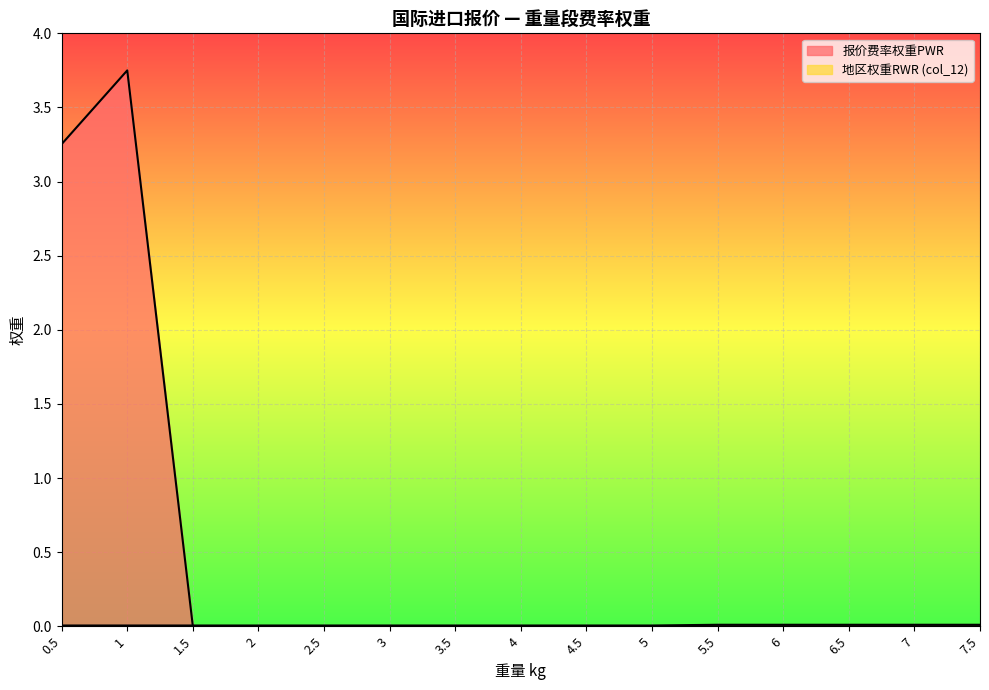

What position from the right is 1.5?

13